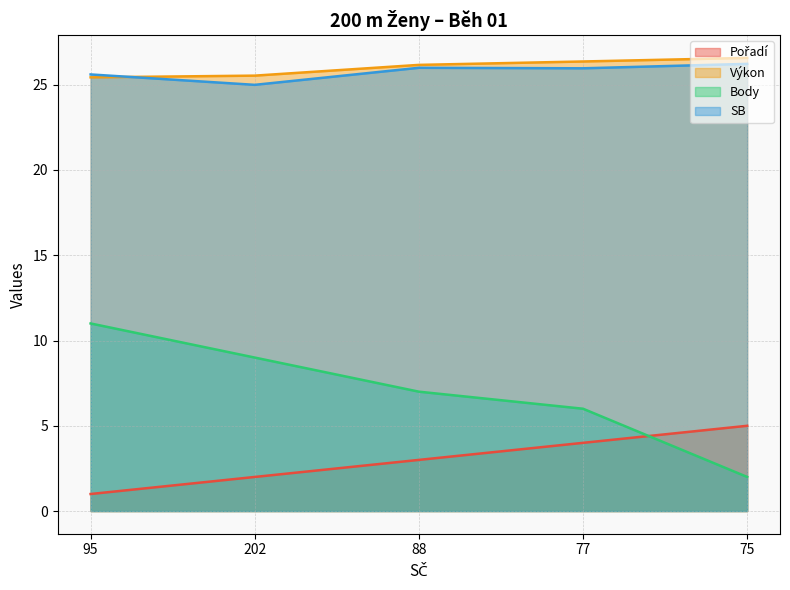

What is the value of the Výkon point at the 3rd from the left?

26.2